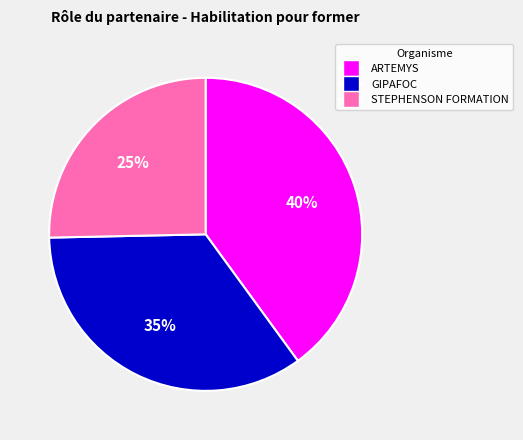

How many slices are in this pie chart?

3